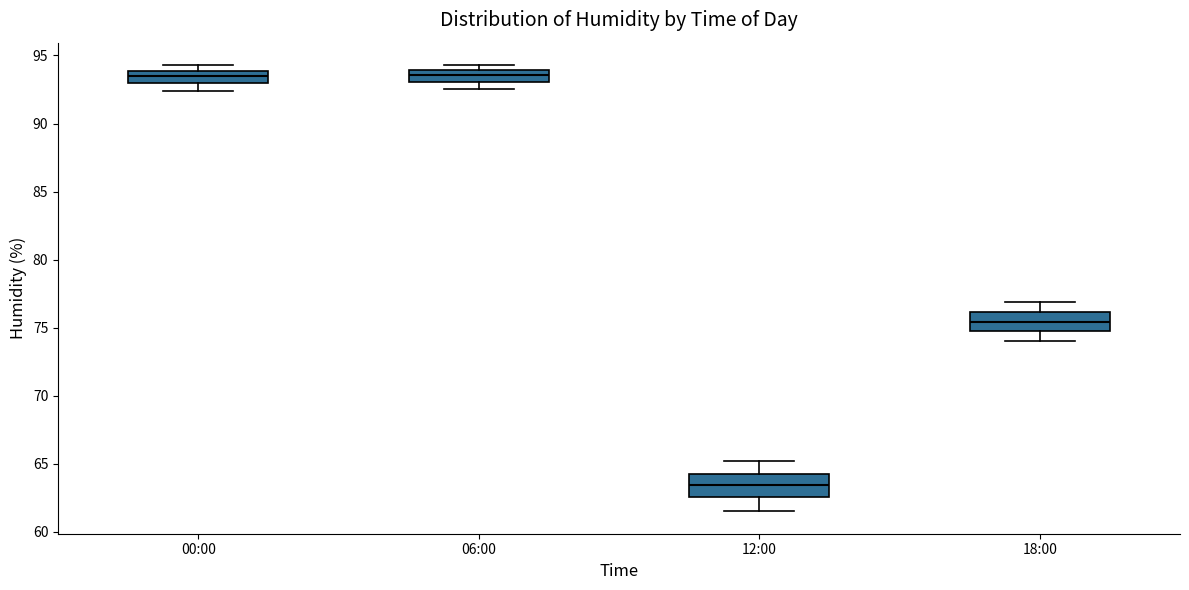

Reading left to right, read every box against the y-axis: the position of its median line, the range the box covers, and the ends of its whiskers. The values are not printed on the chart, so give them approximately, as read against the axis.

00:00: median 93.5, box 93.0 to 94.0, whiskers 92.5 to 94.5
06:00: median 93.5, box 93.0 to 94.0, whiskers 92.5 to 94.5
12:00: median 63.5, box 62.5 to 64.5, whiskers 61.5 to 65.0
18:00: median 75.5, box 74.5 to 76.0, whiskers 74.0 to 77.0